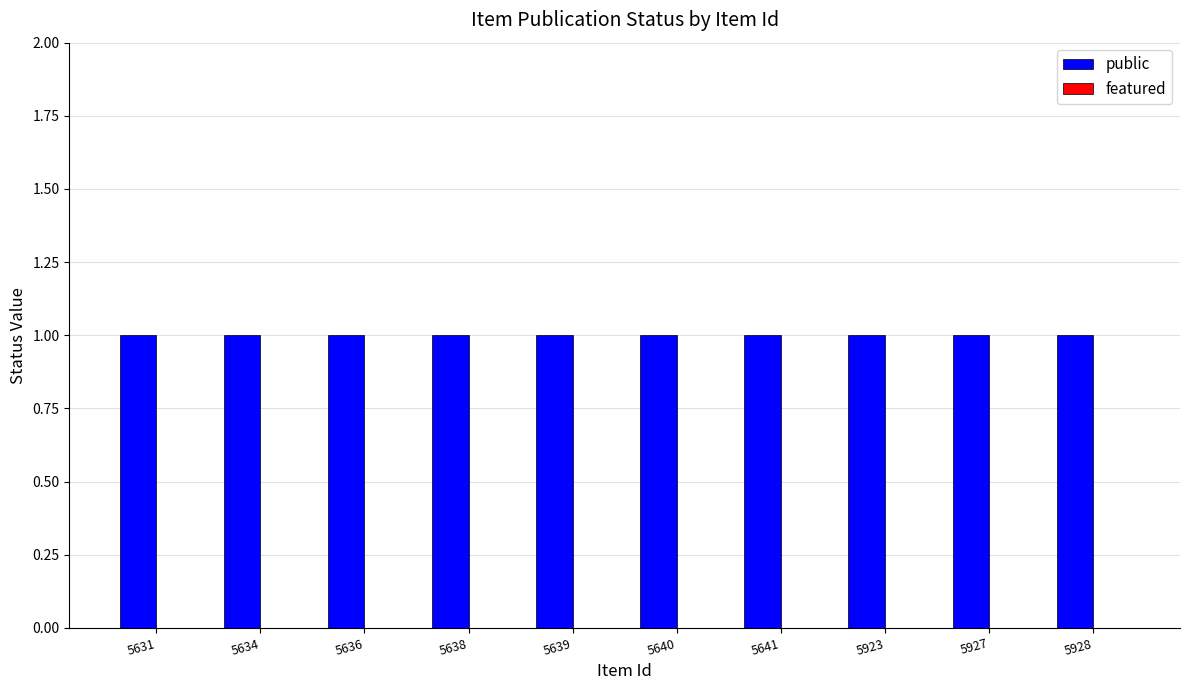

What is the approximate value of public at 5641?

1